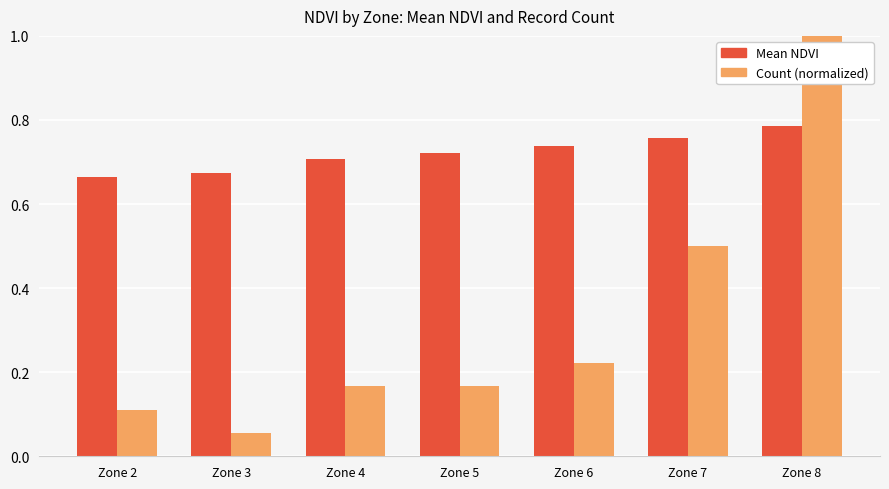

Which category has the highest value across all series?

Zone 8